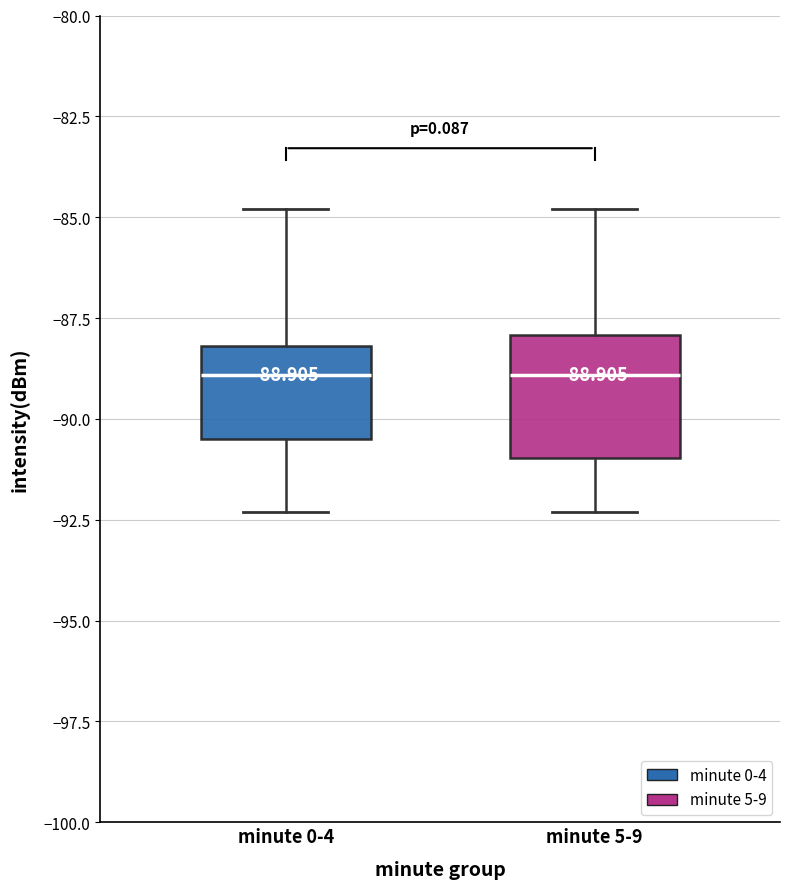

Which box is the tallest, from its lower edge to its upper edge?

minute 5-9